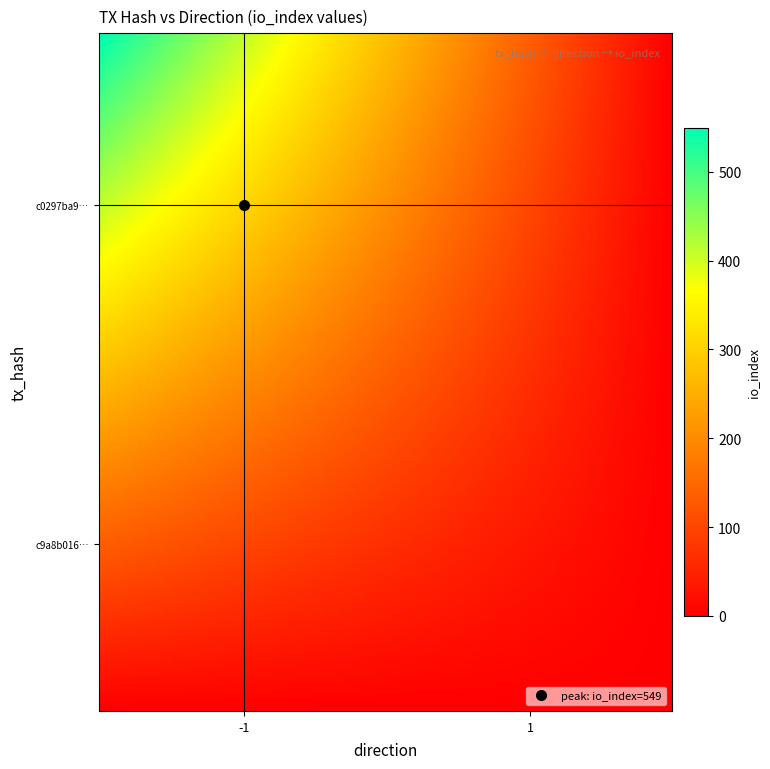

What is the greatest value displayed?

549